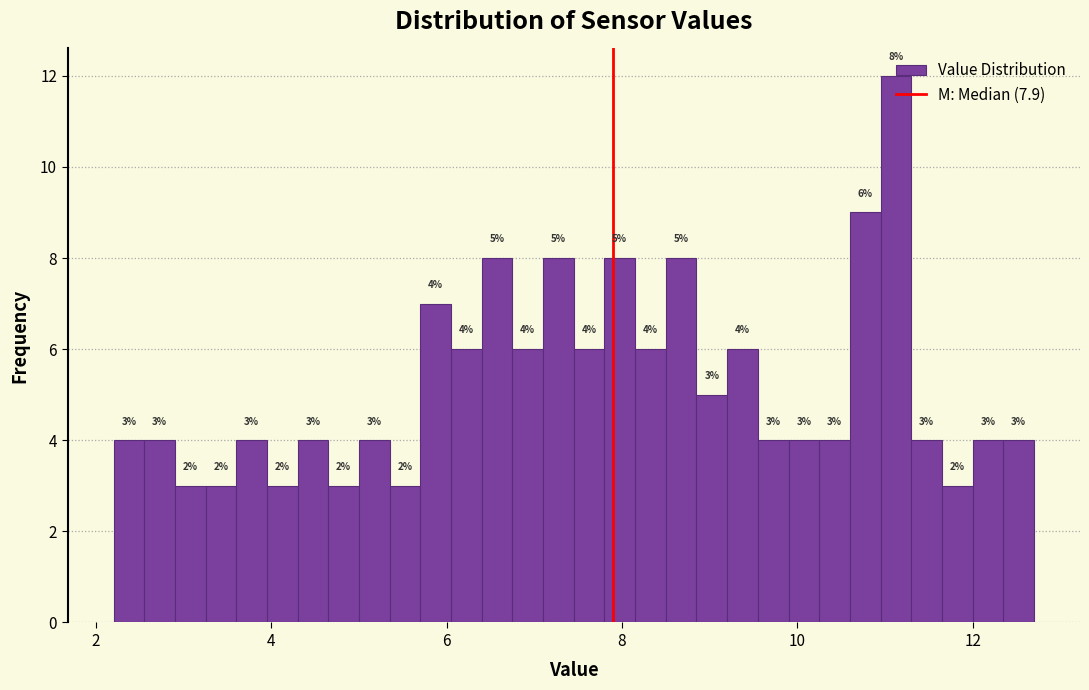

Around what value on the x-axis is the tallest bar? Give the approximate position of its centre, as read against the axis.

11.2